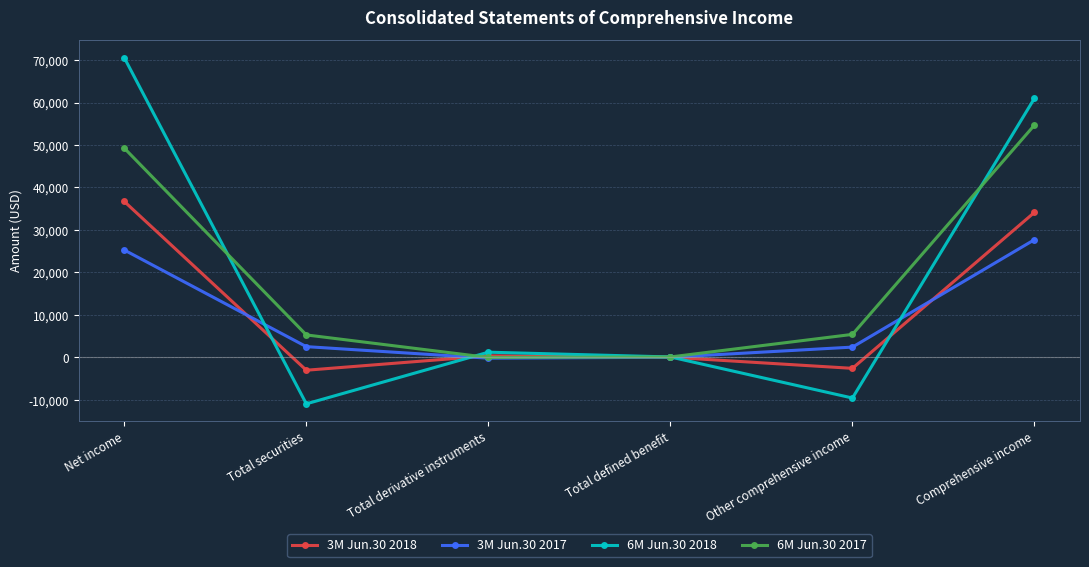

Is the value of 3M Jun.30 2017 at Comprehensive income greater than the value of 6M Jun.30 2017 at Comprehensive income?

No